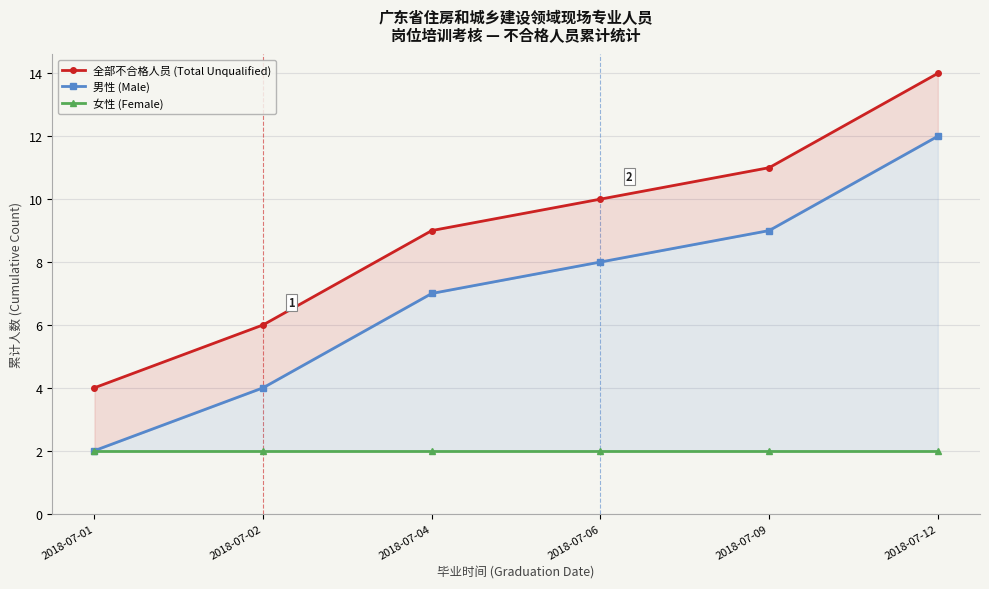

The 全部不合格人员 (Total Unqualified) series shows 19 at 2018-07-12. True or false?

False